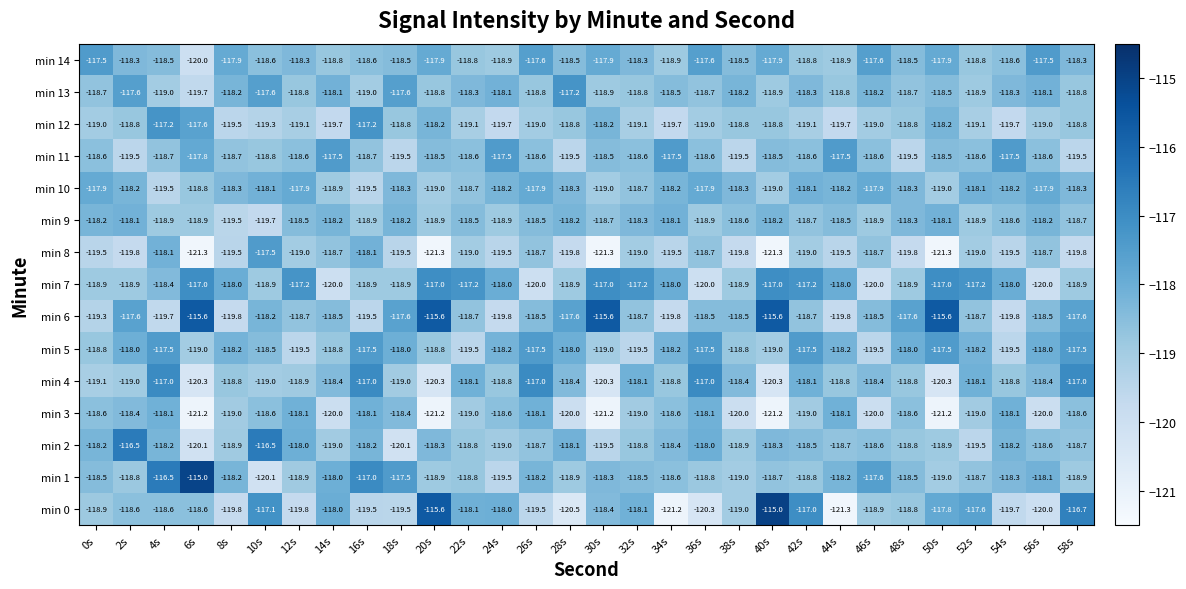

How many values in the min 4 series exceed -118?

5